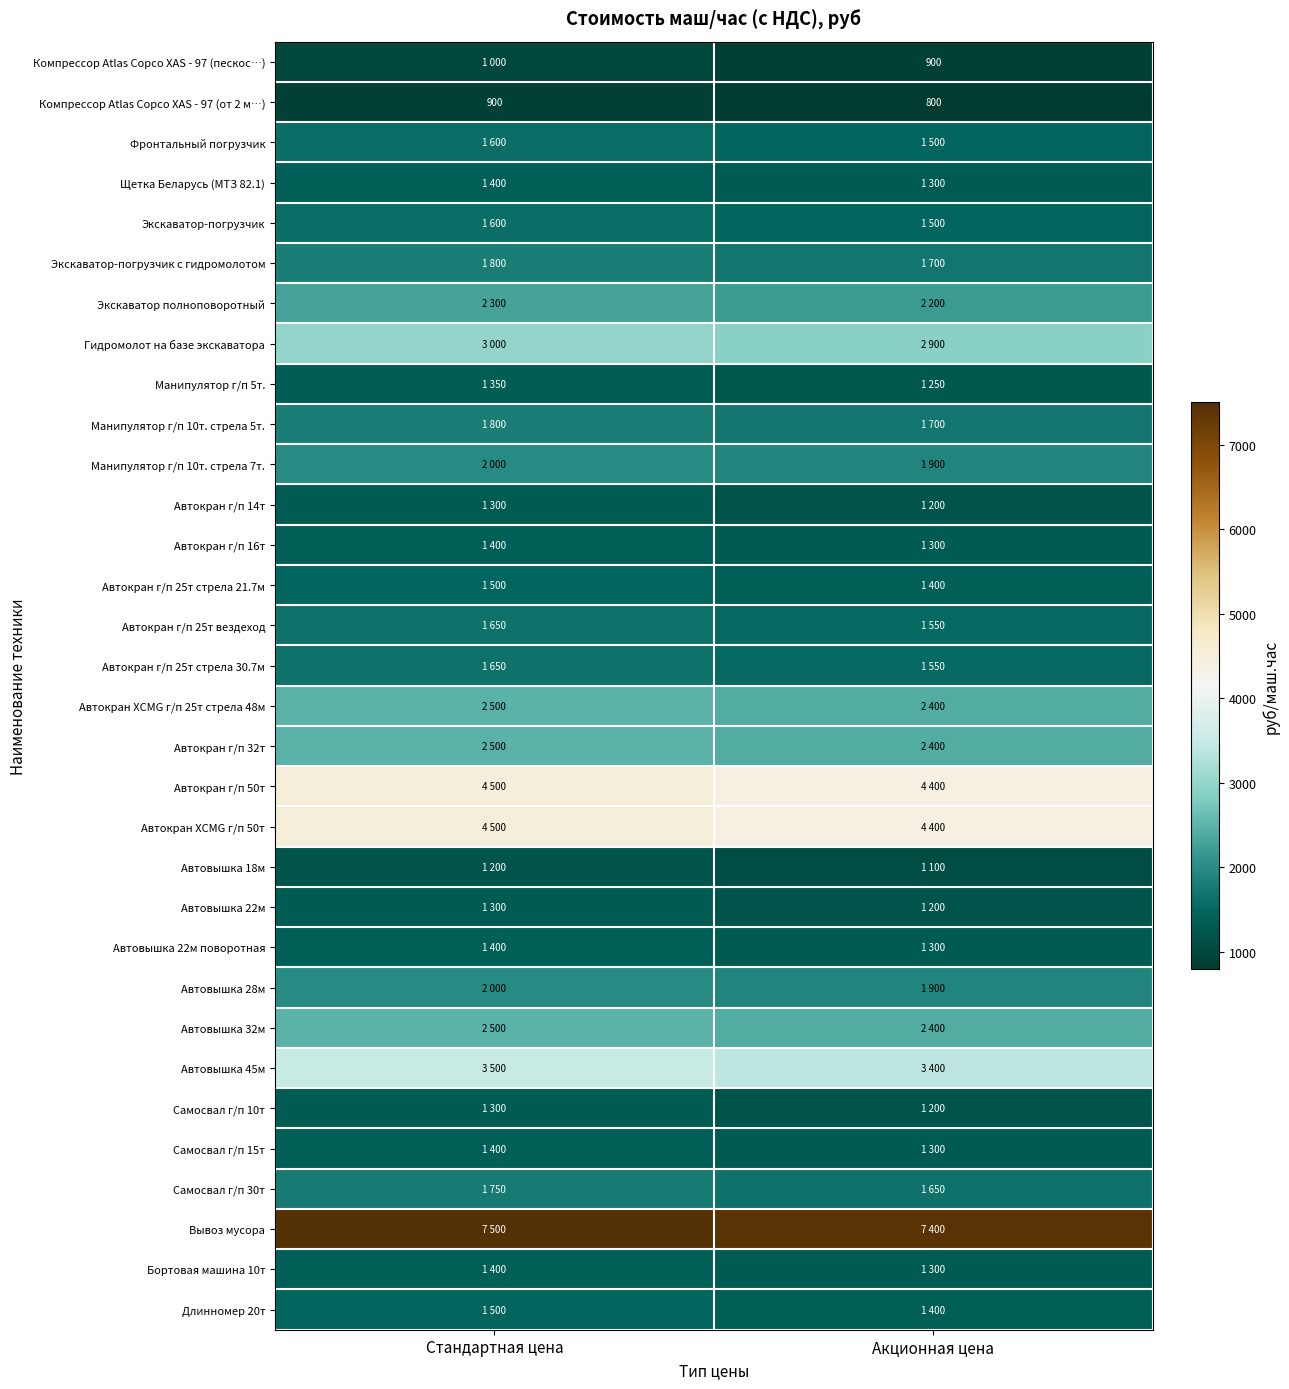

The value of Автовышка 32м at Акционная цена is 771. True or false?

False